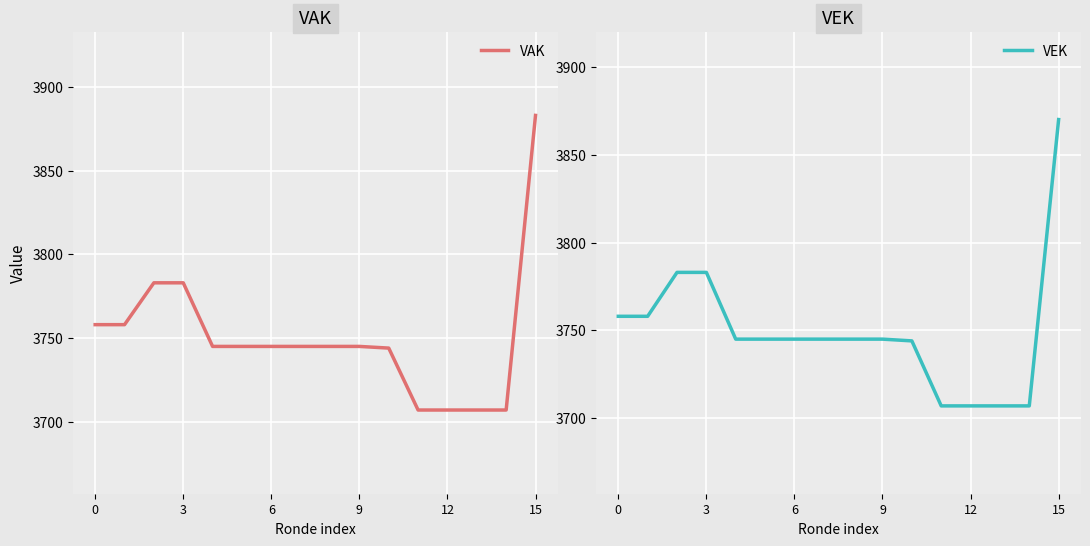

What is the minimum value for VAK?

3707